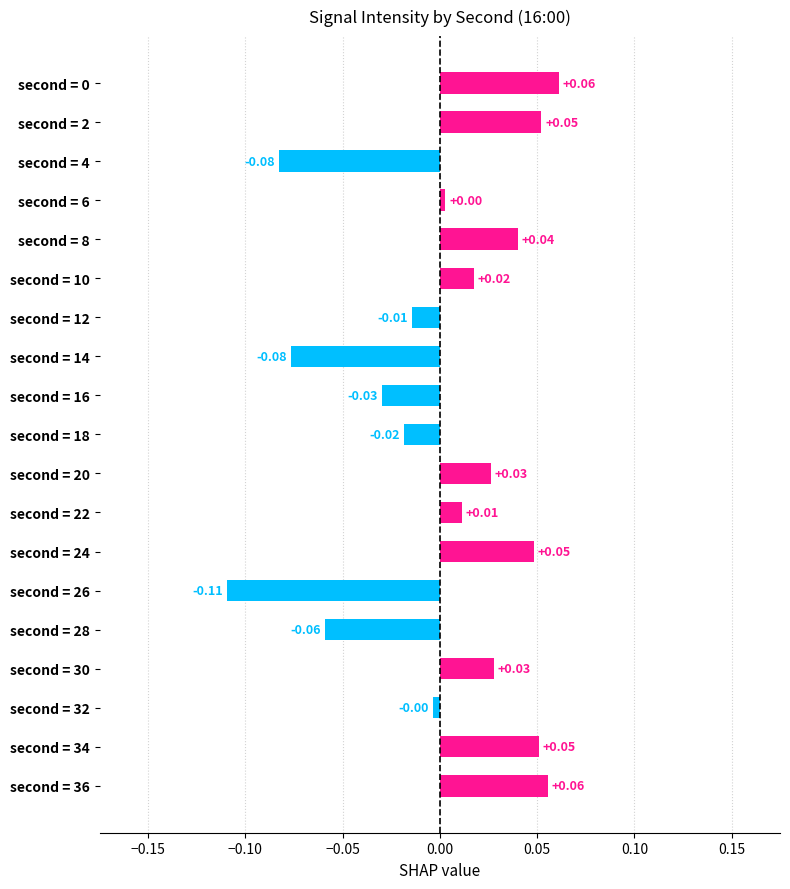

What is the change in value from second = 12 to second = 24?

+0.1